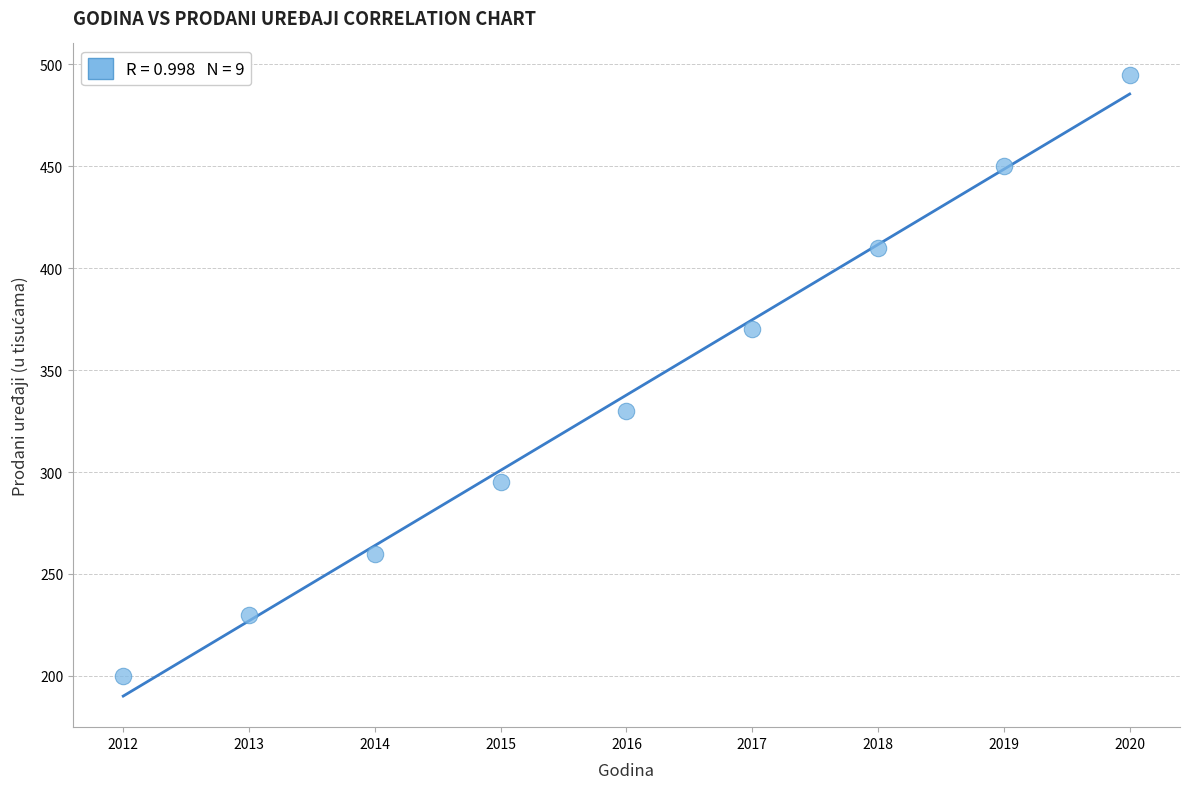

What is the average X value?

2016